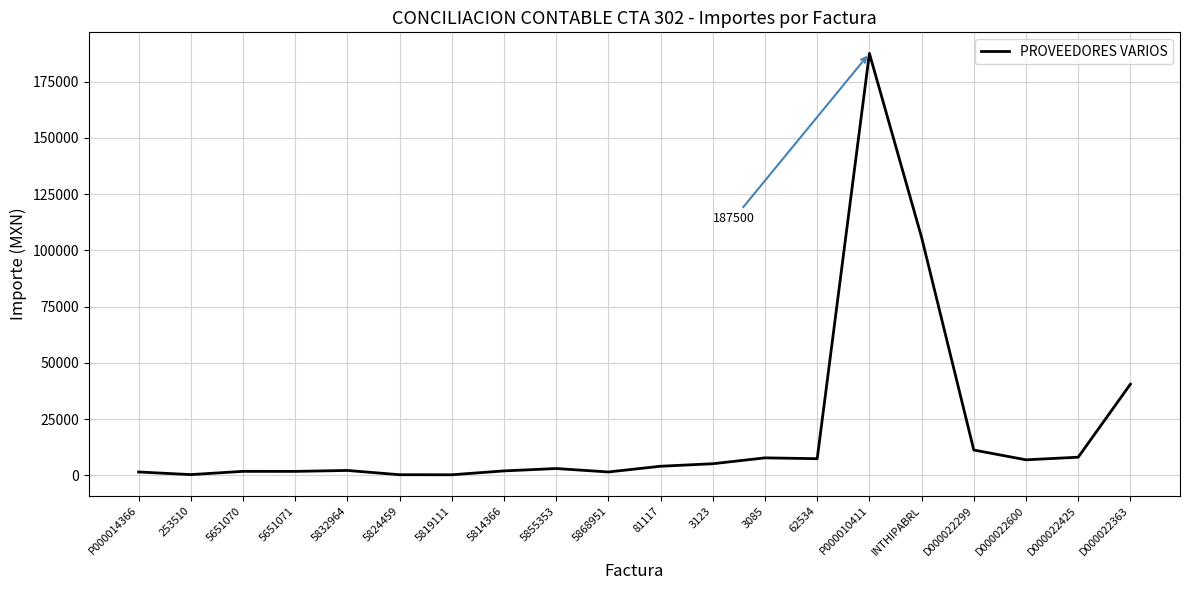

What is the difference between the maximum and minimum values?

187183.3